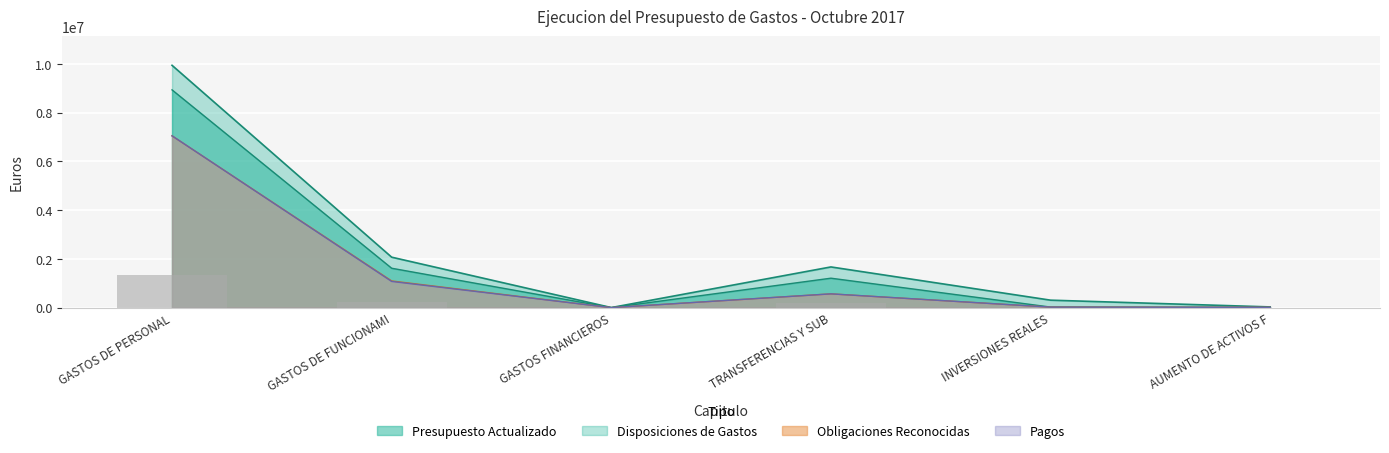

At which category does the chart reach its peak across all series?

GASTOS DE PERSONAL